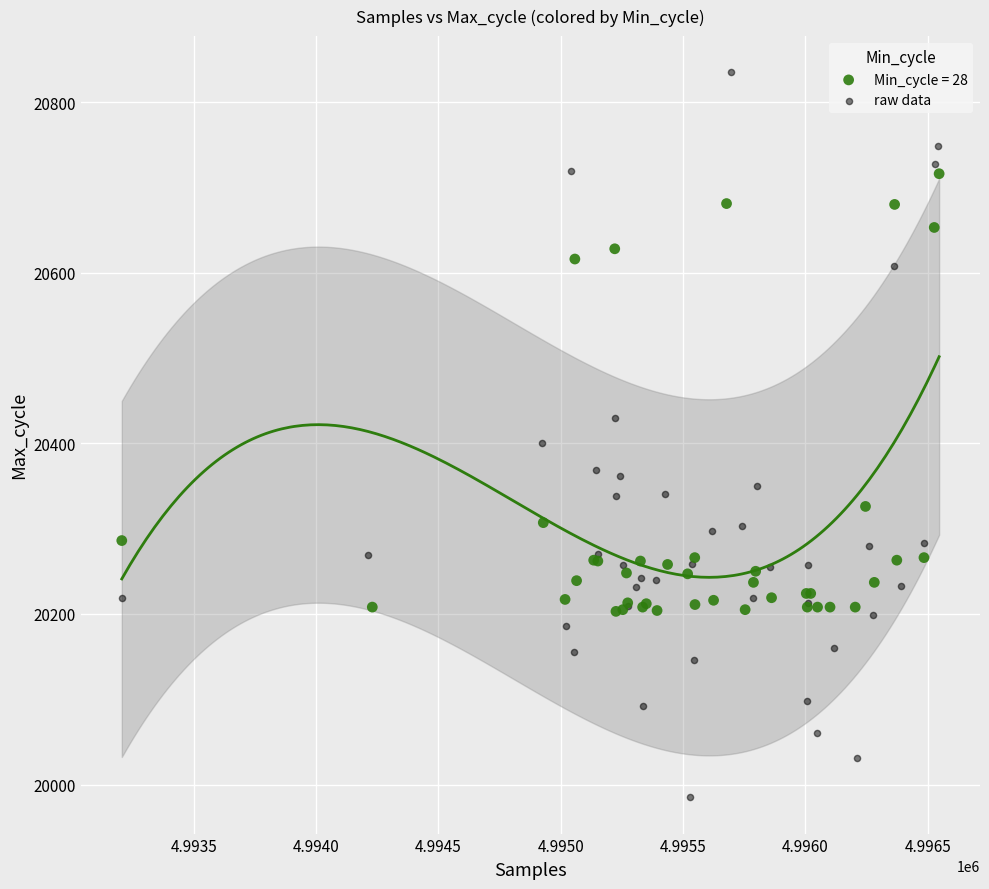

Which series reaches the maximum Y coordinate?

raw data